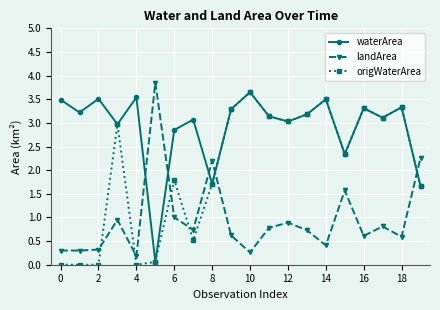

After their last crossing, which series has the higher values: waterArea or landArea?

landArea